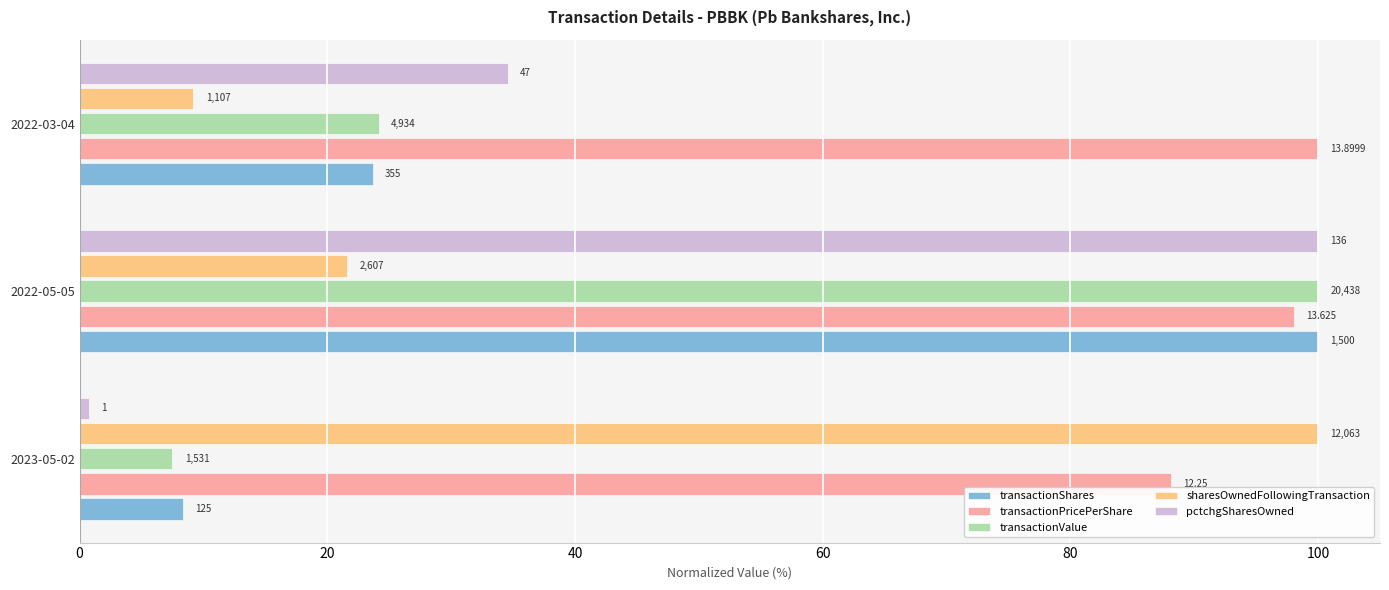

Reading left to right, transcribe all the data shown in this chart.

transactionShares: 8.3	100.0	23.7
transactionPricePerShare: 88.1	98.0	100.0
transactionValue: 7.5	100.0	24.1
sharesOwnedFollowingTransaction: 100.0	21.6	9.2
pctchgSharesOwned: 0.7	100.0	34.6